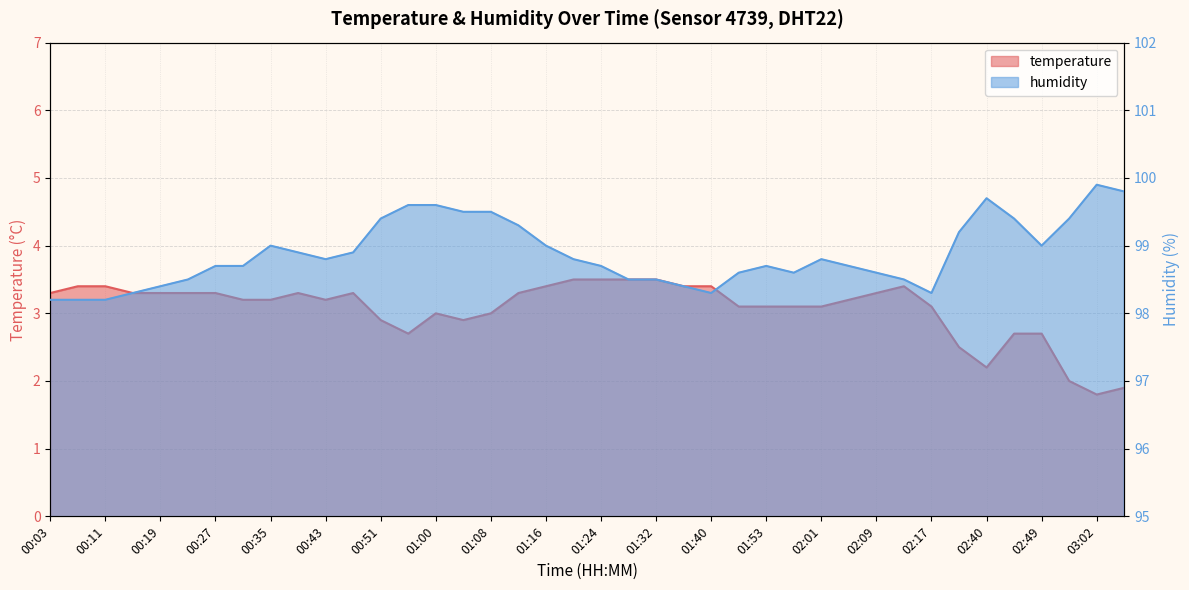

How many data points does each series have?

40